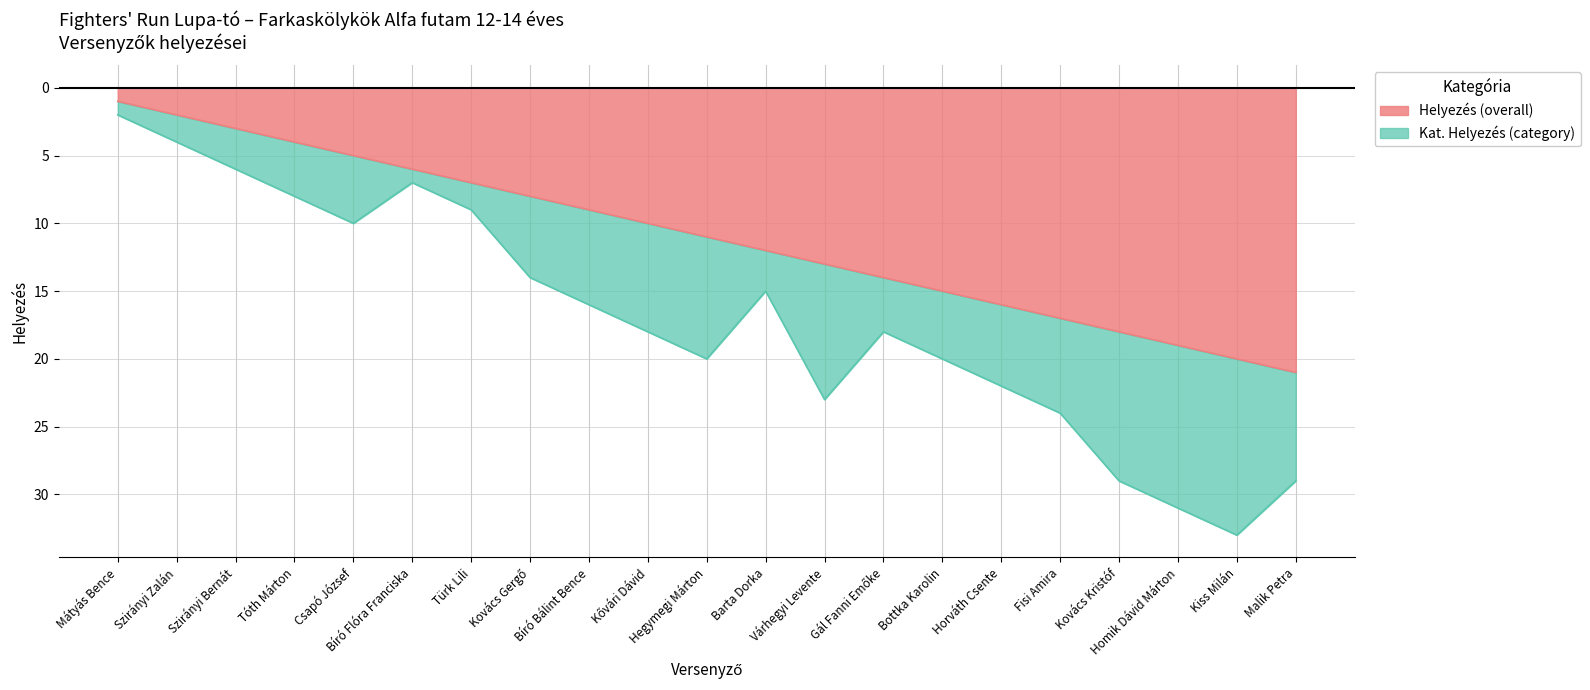

Does the chart display data point markers on the line(s)?

No